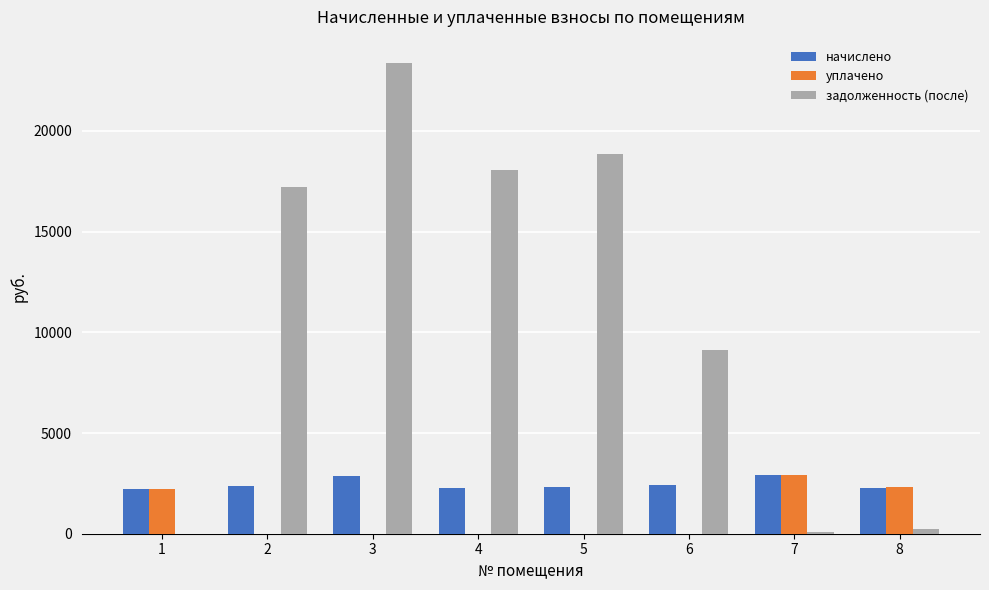

What is the highest value of the задолженность (после) series?

23360.6